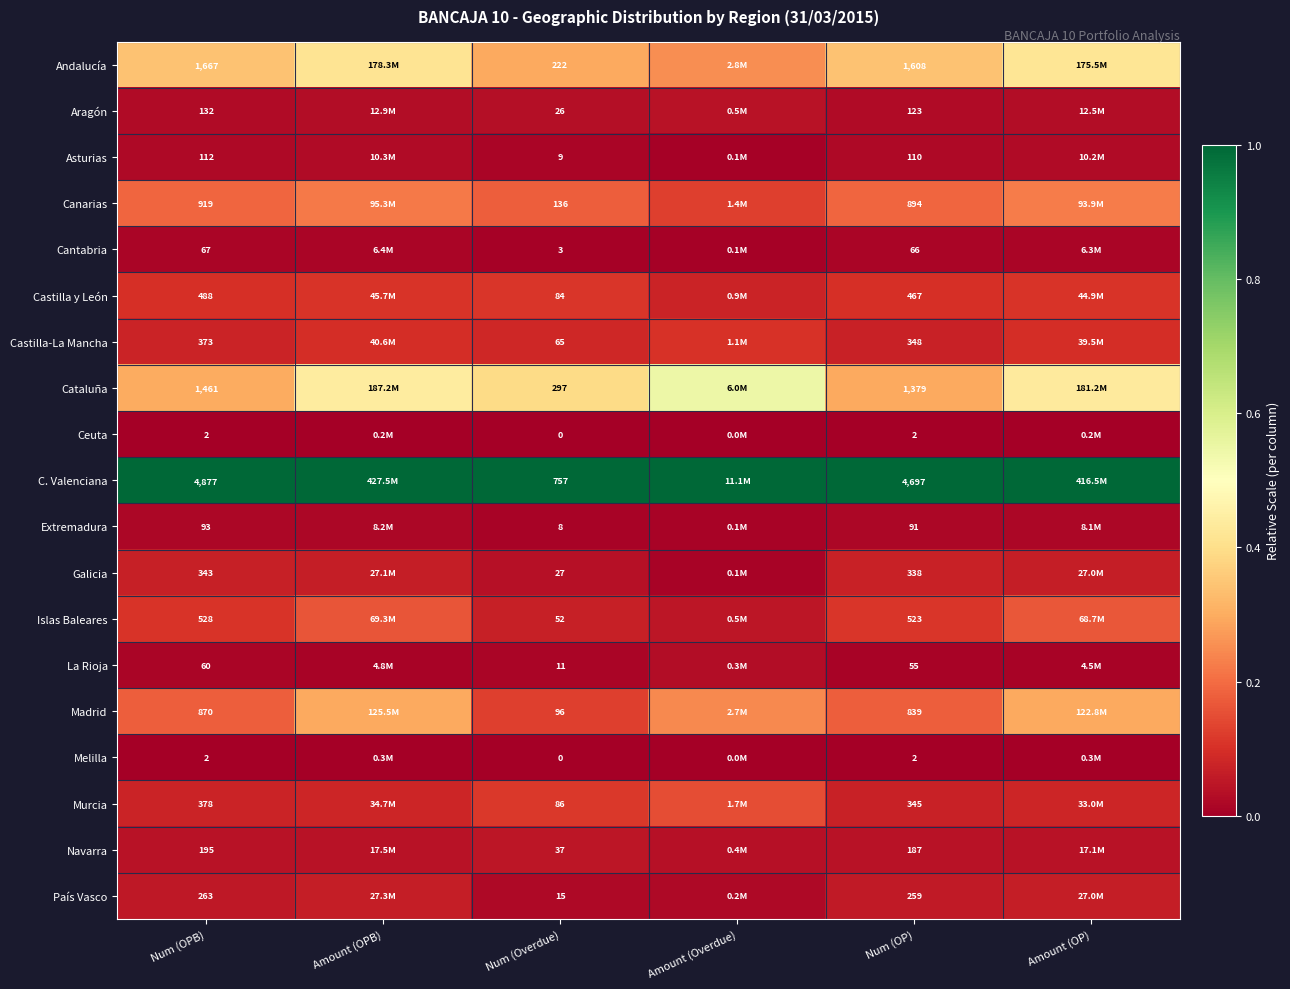

How many series are shown in this chart?

19